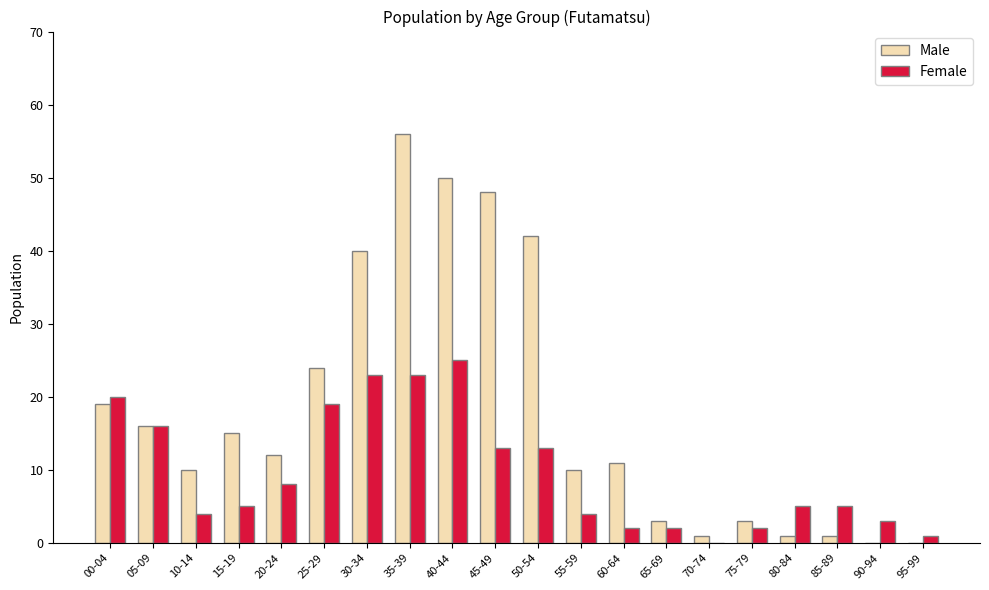

What is the total value across all series at 00-04?

39